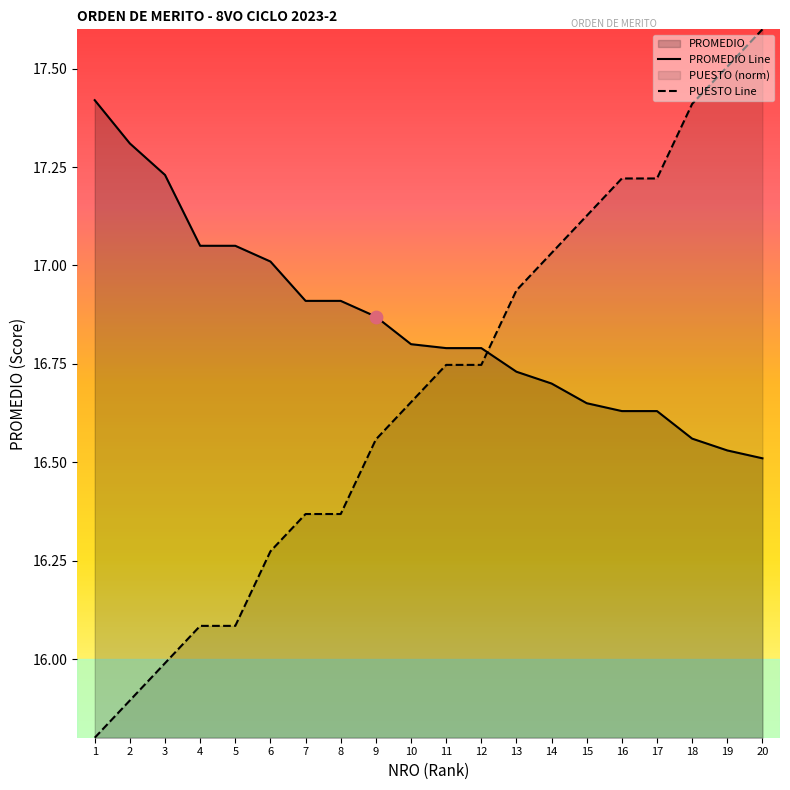

Which series has the widest spread of Y values?

PUESTO Line